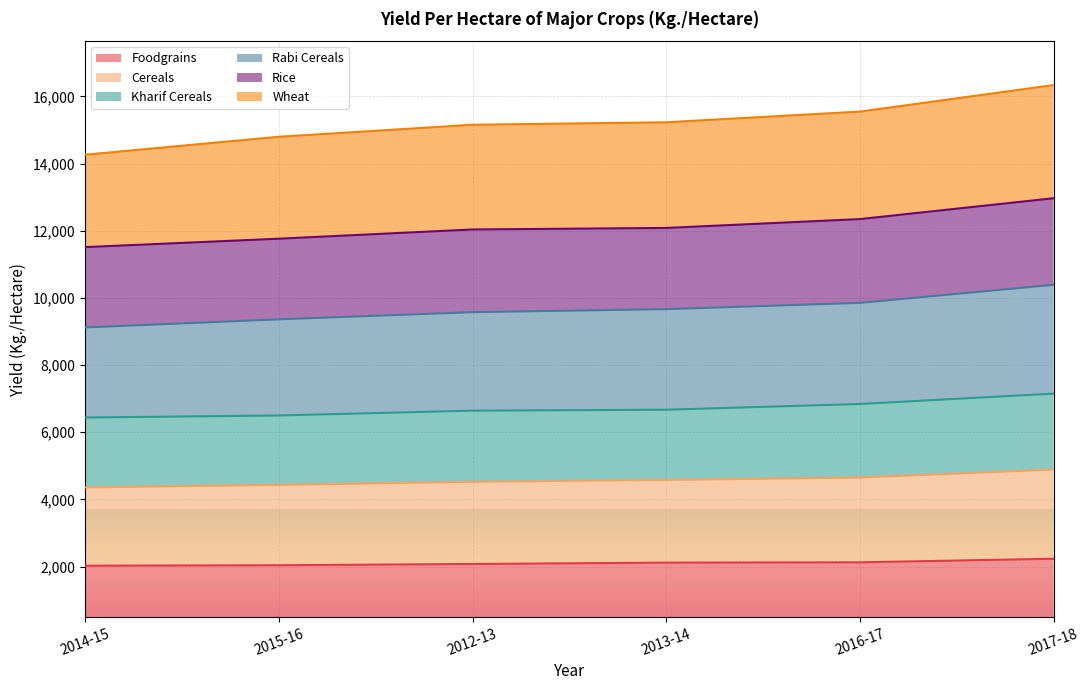

What is the total value across all series at 2015-16?

14796.0